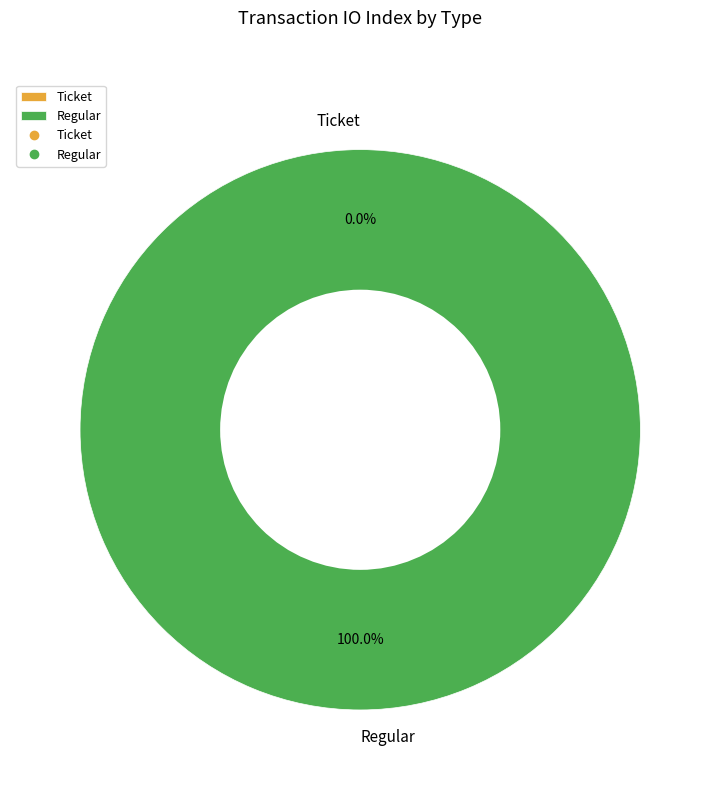

The Regular slice represents 100% of the pie. True or false?

True